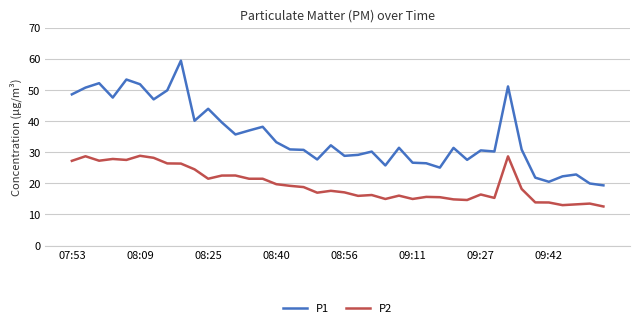

Is this an area chart (filled region under the line)?

No